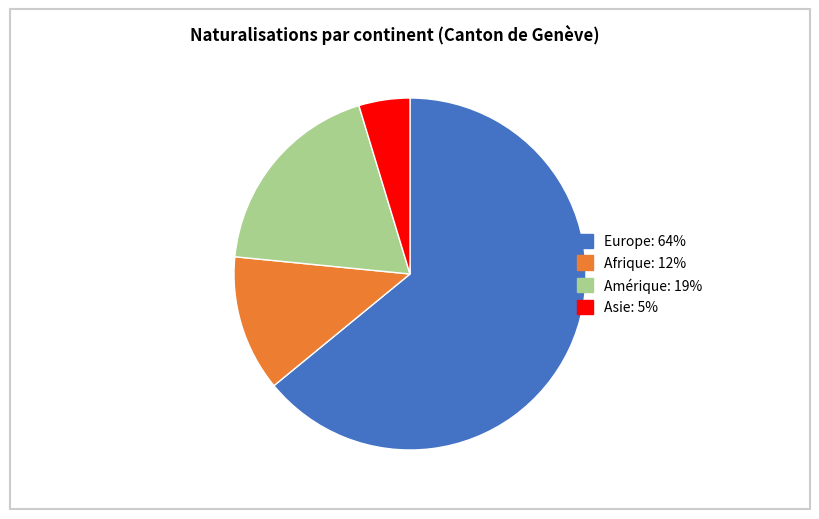

Does any single category account for the majority?

Yes